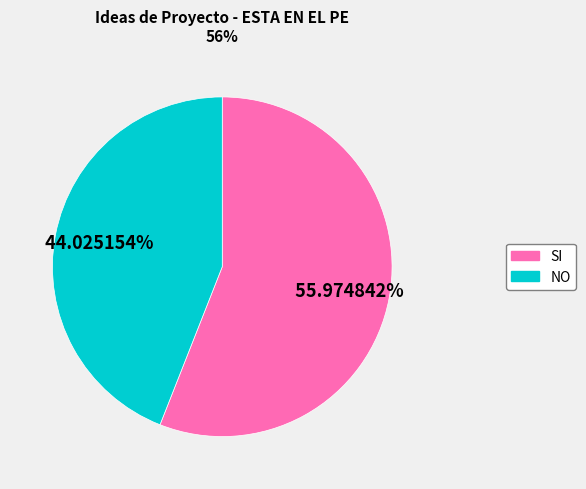

To the nearest percent, what portion does NO represent?

44%